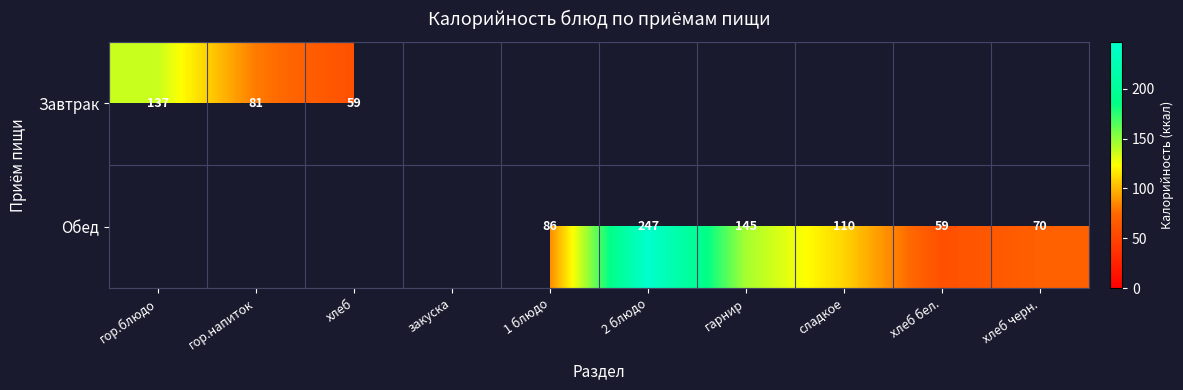

The value of Обед at 1 блюдо is 137.8. True or false?

False